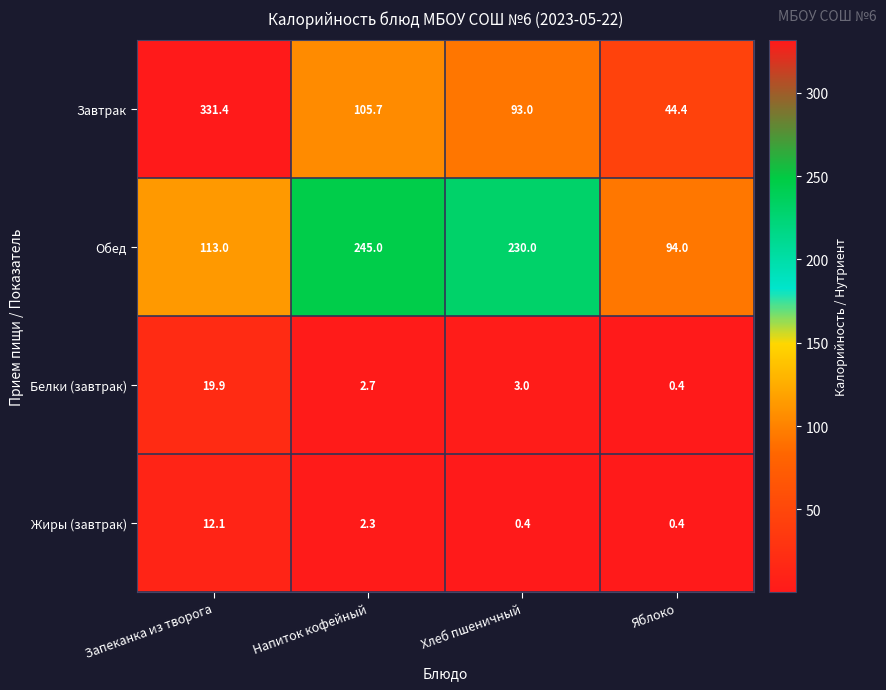

What is the smallest value displayed?

0.4